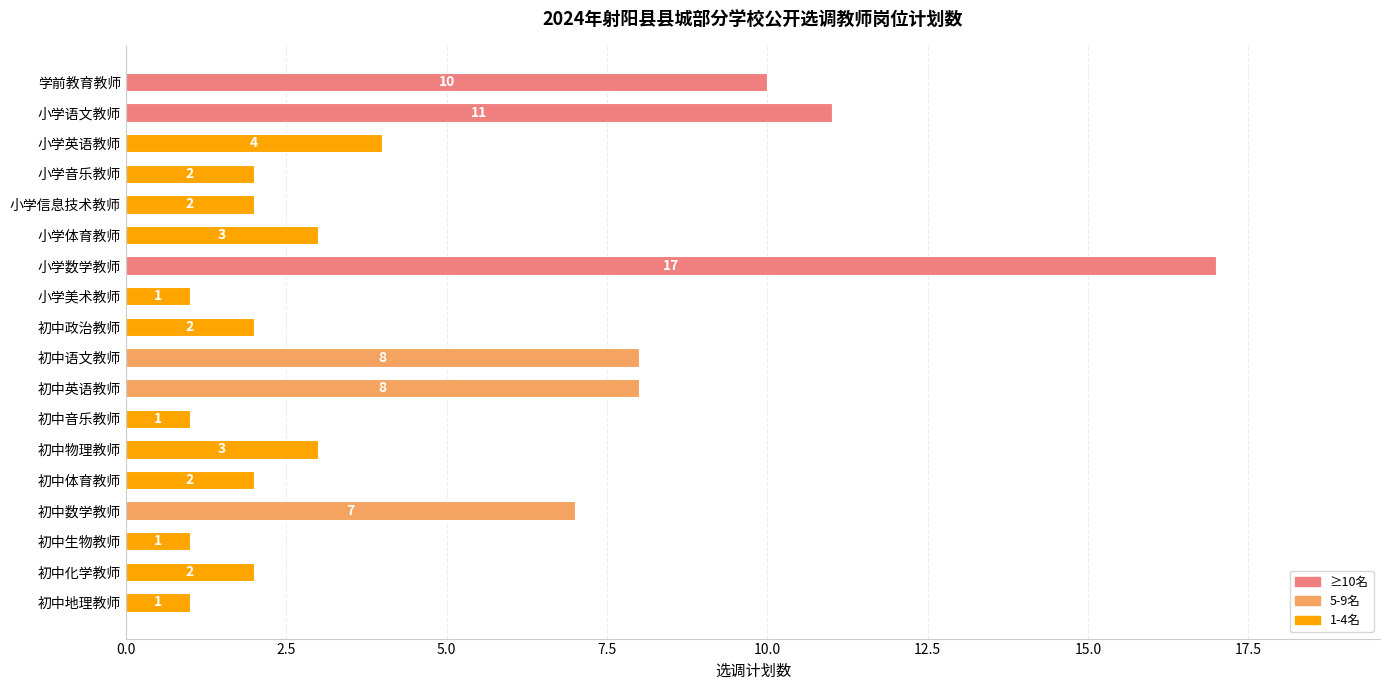

What is the sum of all values?

85